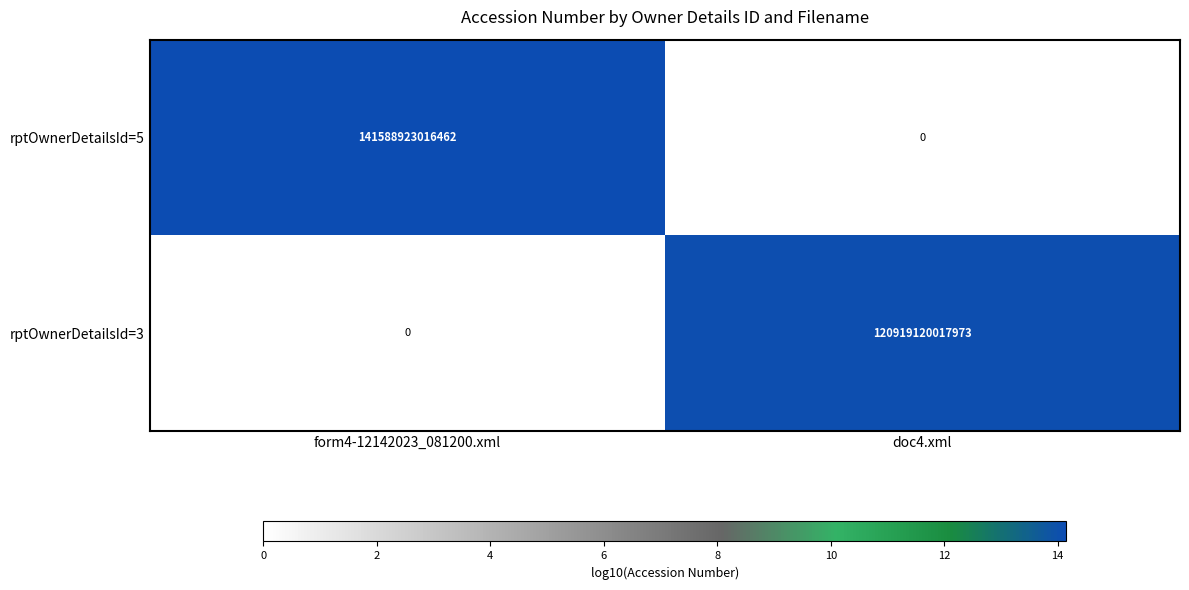

Is it true that rptOwnerDetailsId=3 equals 76148788777690 at doc4.xml?

False